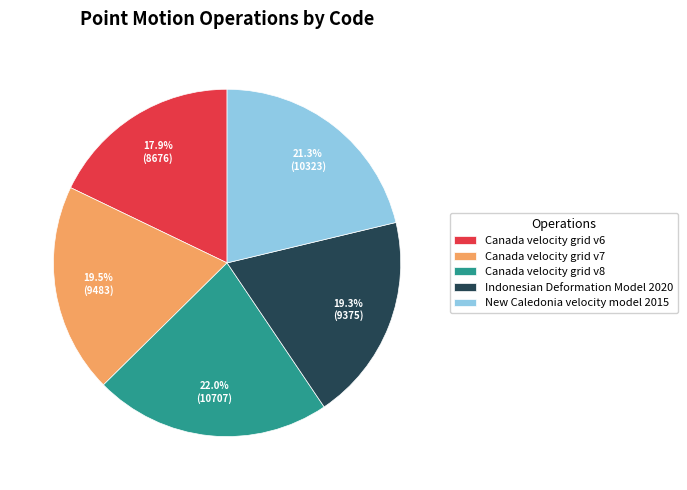

What percentage do Canada velocity grid v7 and Indonesian Deformation Model 2020 together represent?

38.8%